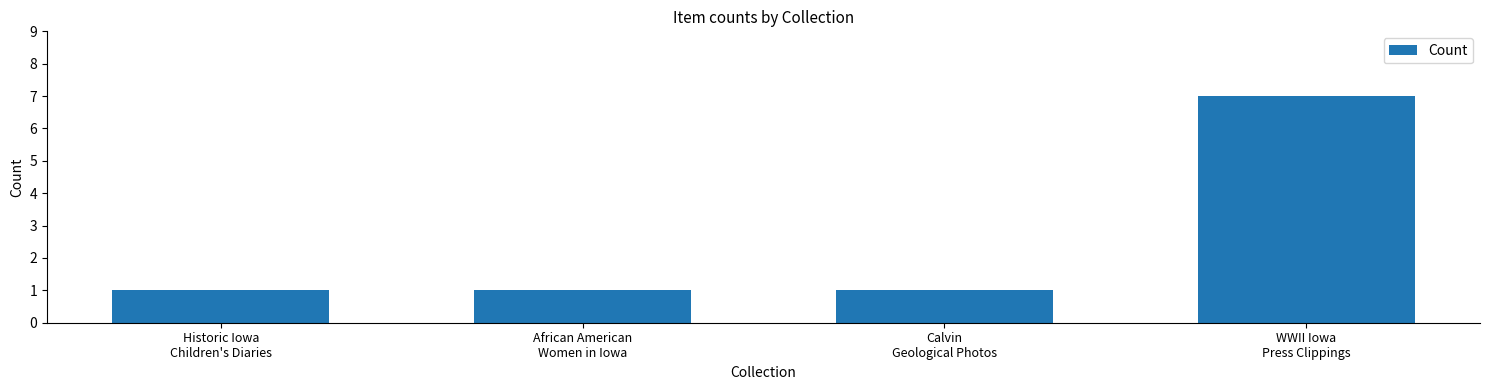

Count the values in the range 1 to 7.

4